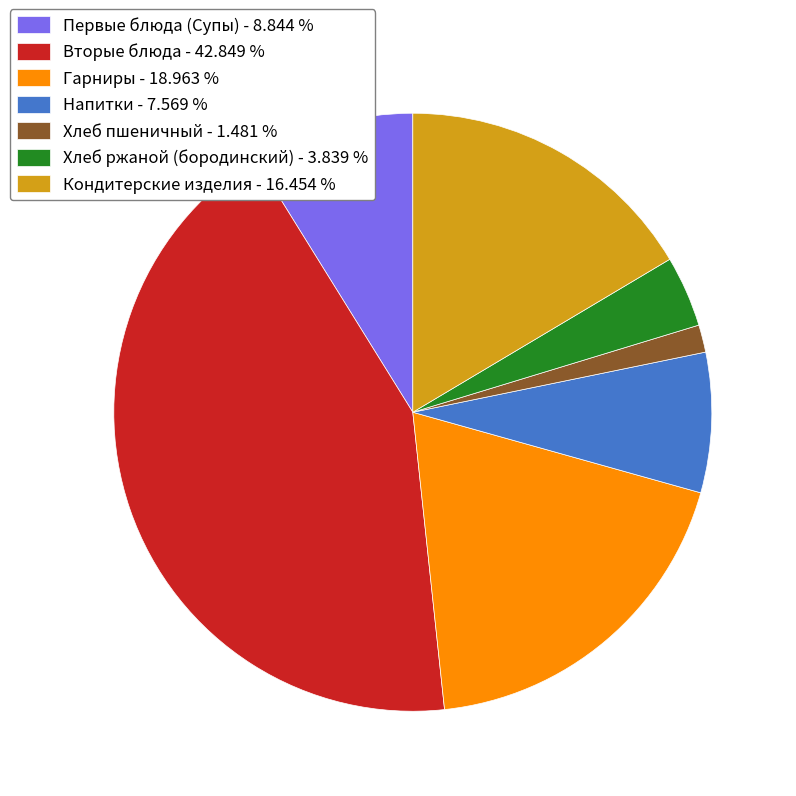

Which category has the biggest portion of the pie?

Вторые блюда